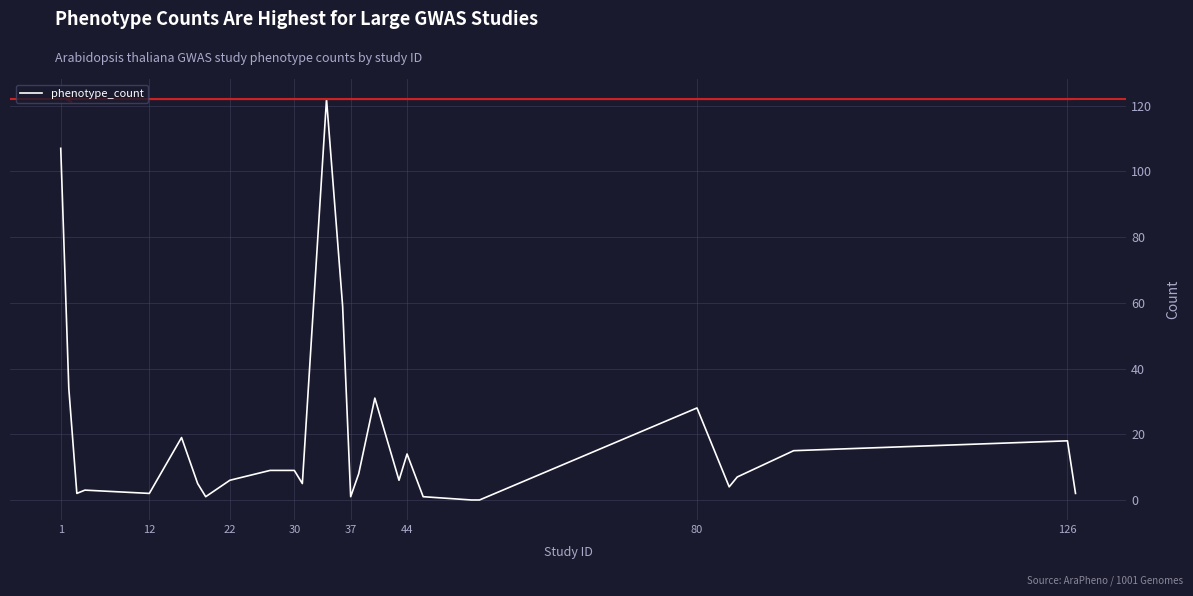

What is the difference between the maximum and minimum values?

122